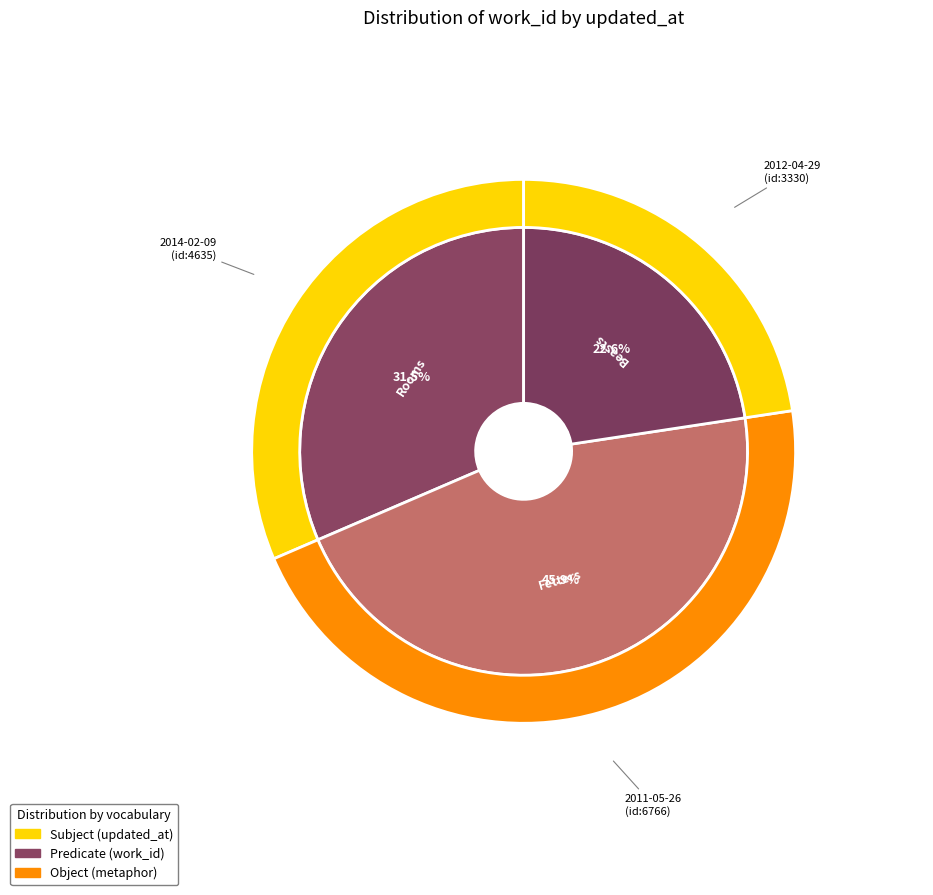

What percentage is the 2012-04-29 slice, to the nearest percent?

23%